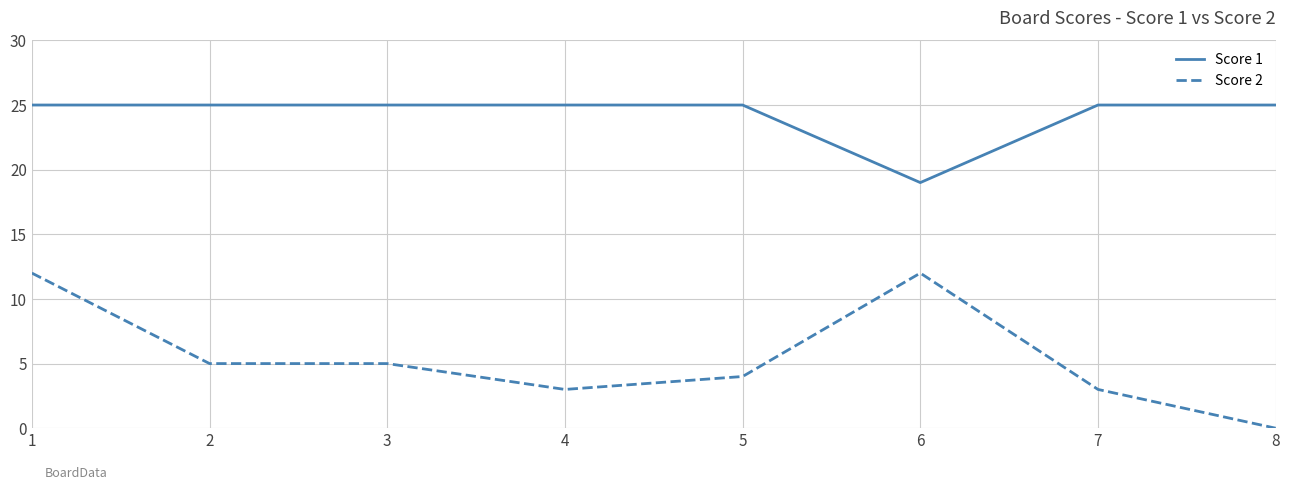

What is the difference between the maximum and minimum values in the Score 2 series?

12